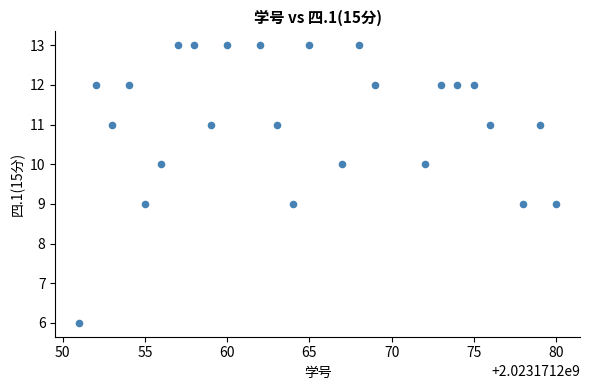

What is the range of Y values (max minus min)?

7